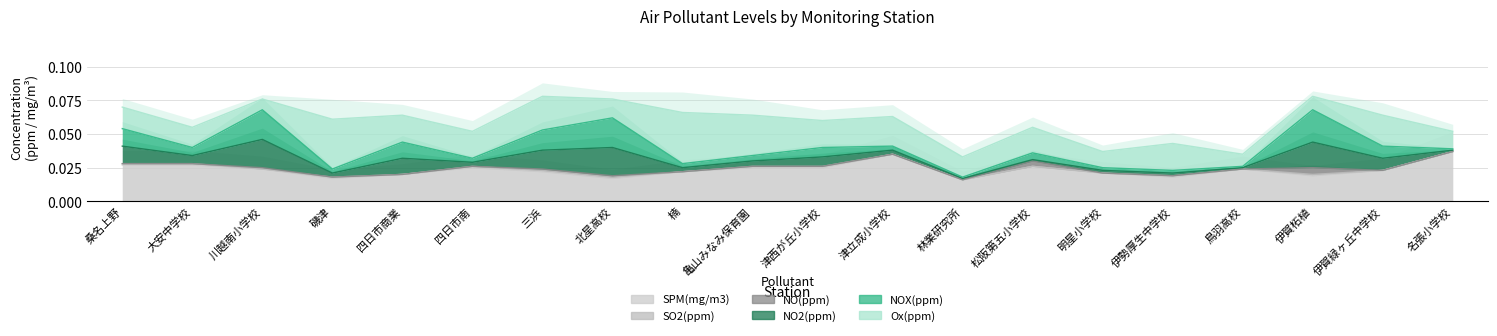

What is the label of the 15th point from the right?

四日市南